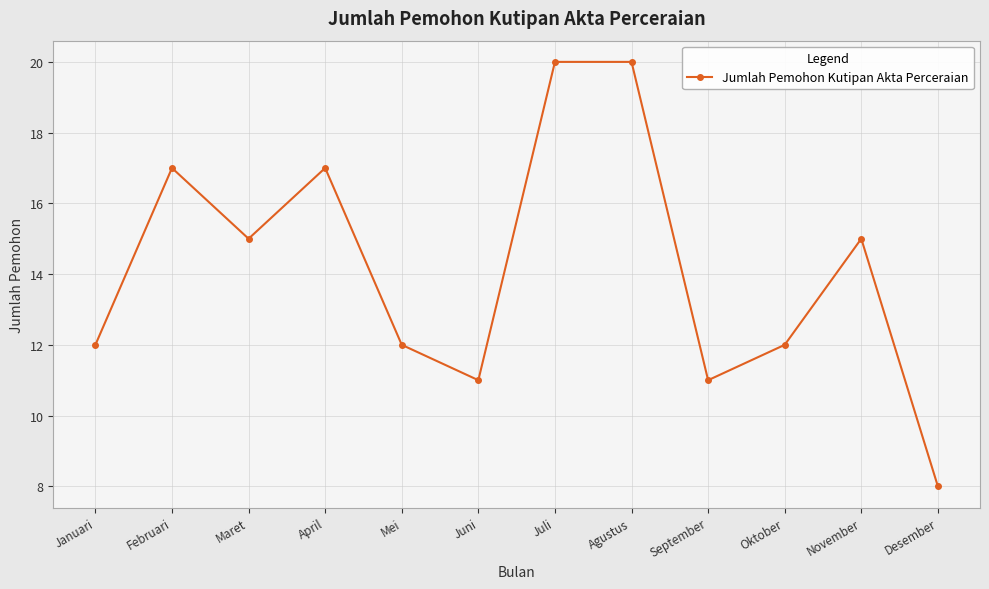

What is the label of the 11th point from the left?

November